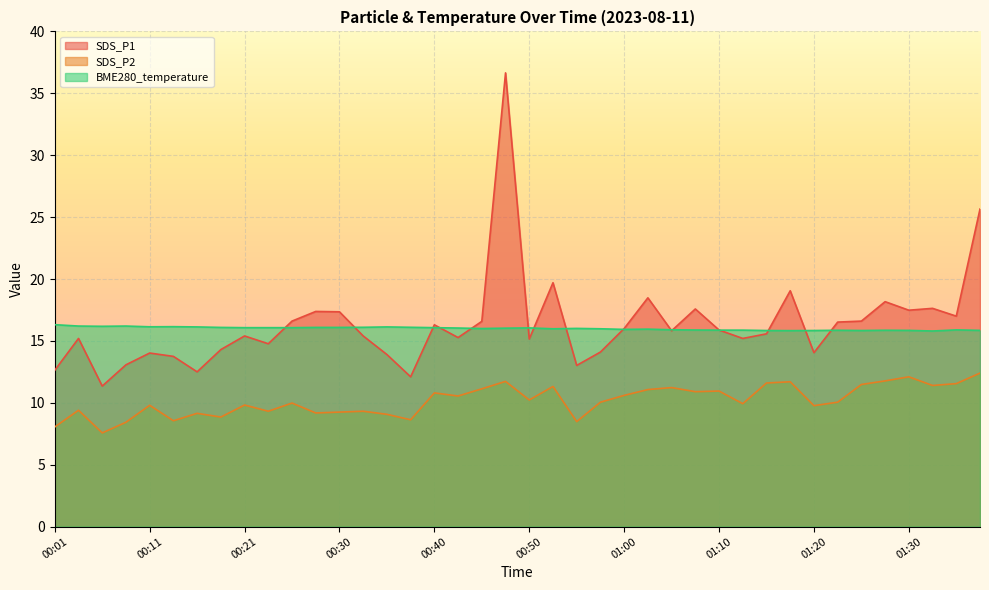

What is the greatest value displayed?

36.6